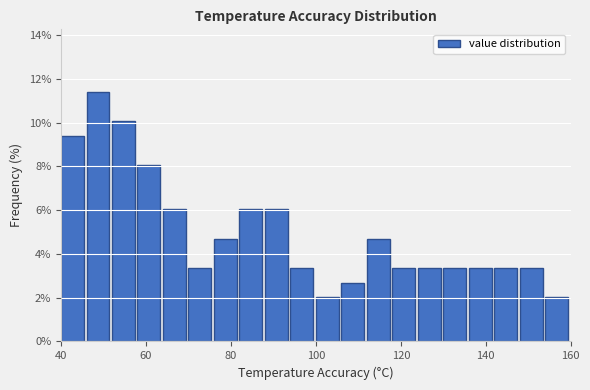

Read against the x-axis, roughly where is the centre of the tallest bar?

48